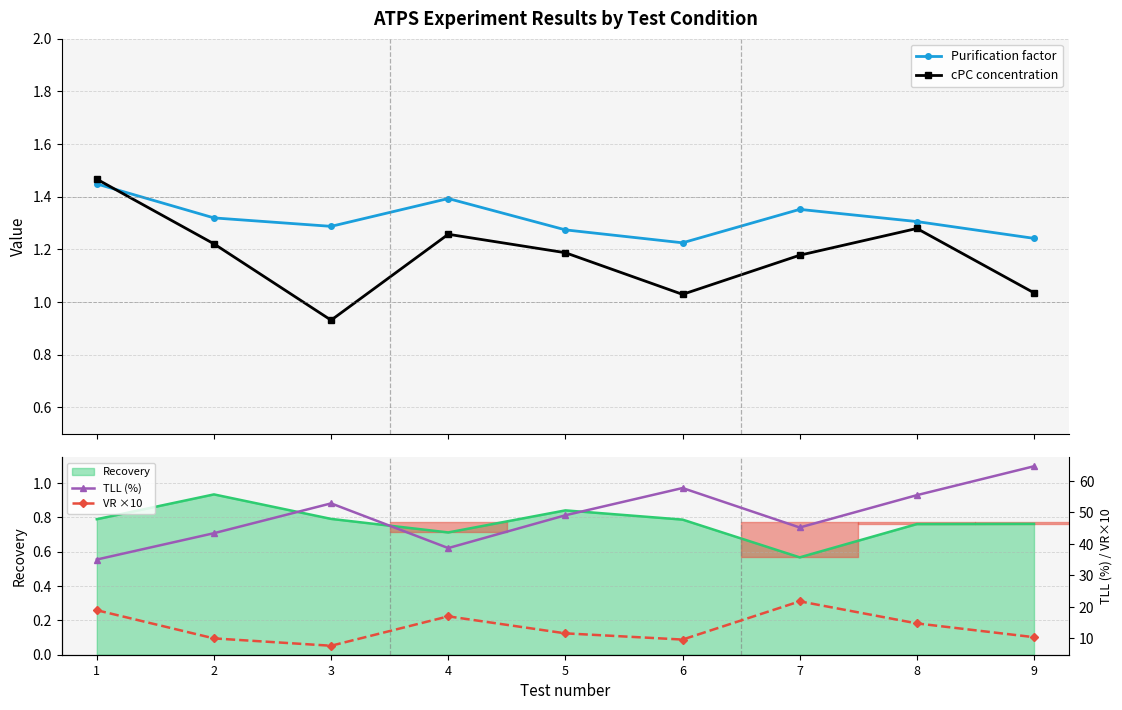

What is the greatest value displayed?

64.7